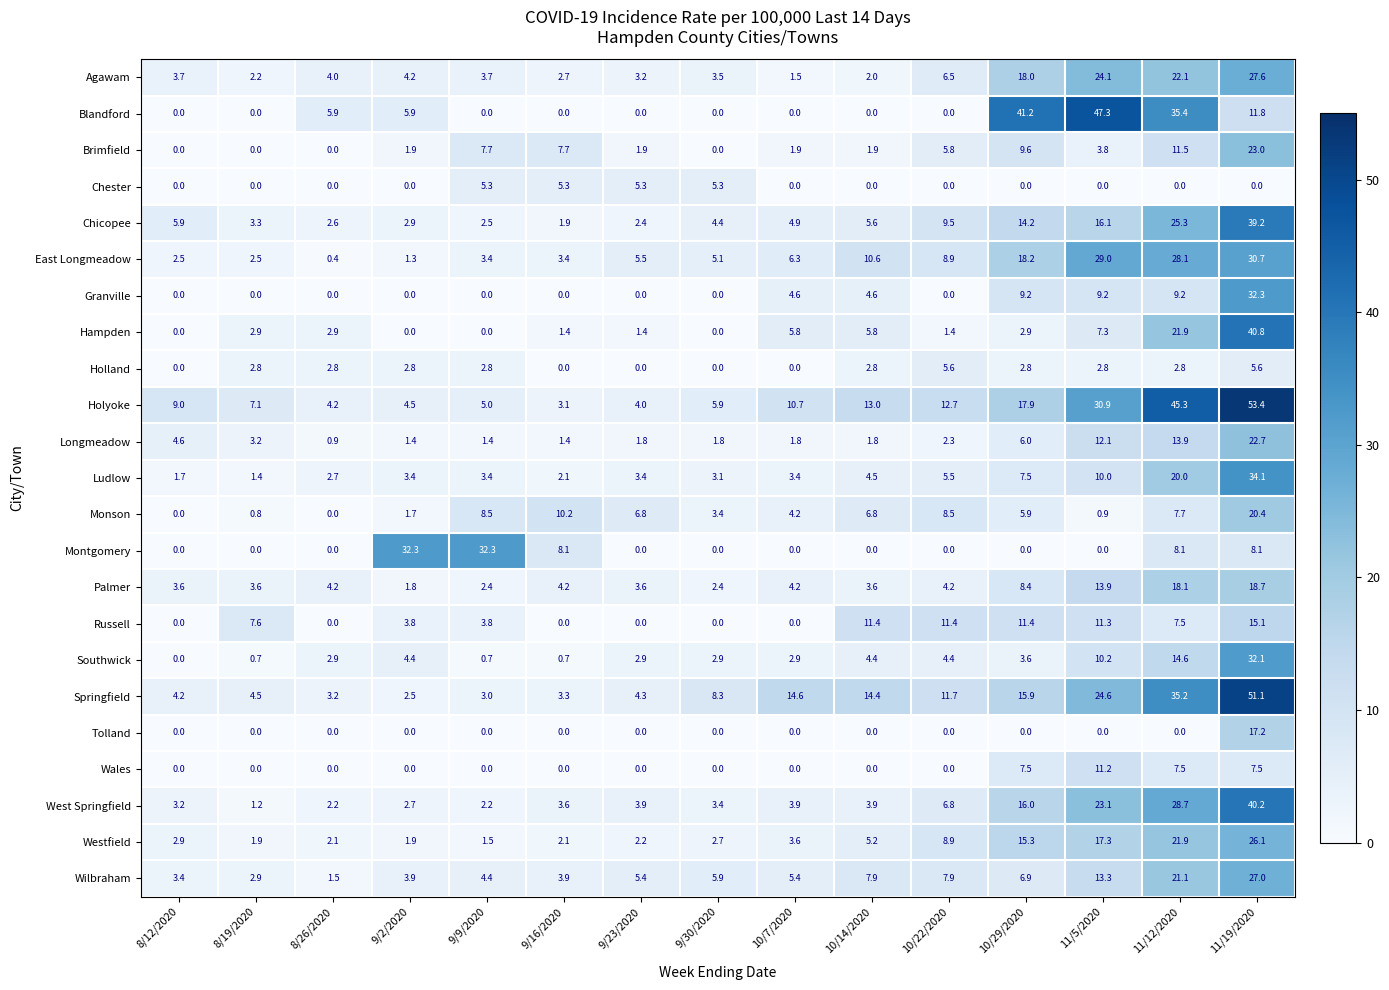

What is the total value across all series at 10/29/2020?

238.4